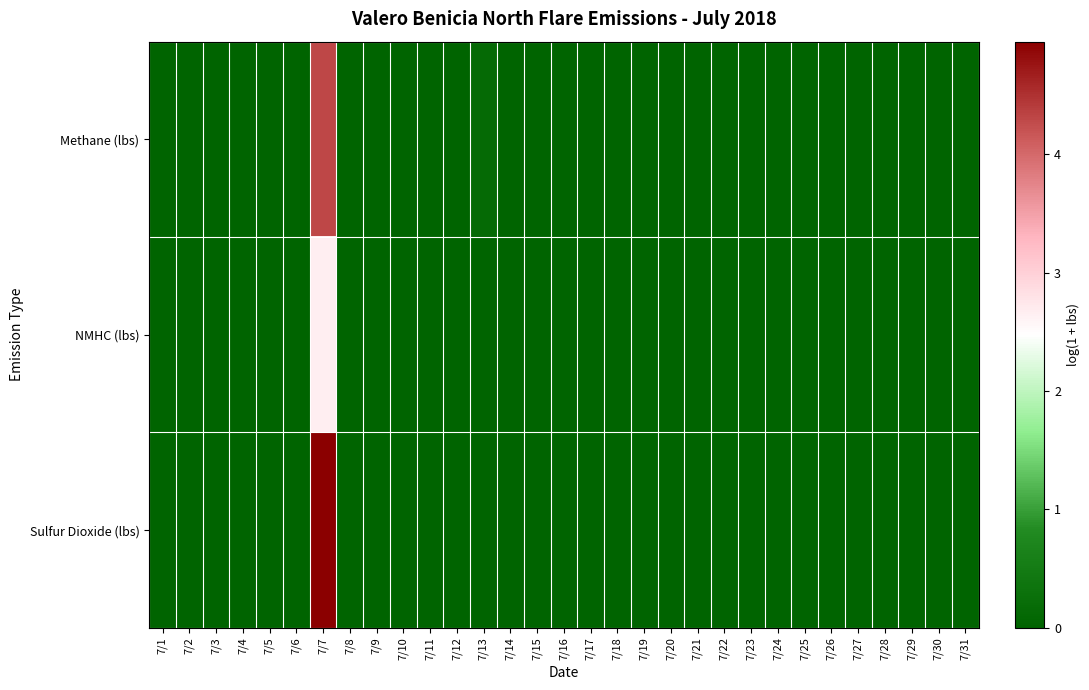

At 7/22, list the series in order from largest to smallest.

Methane (lbs), NMHC (lbs), Sulfur Dioxide (lbs)